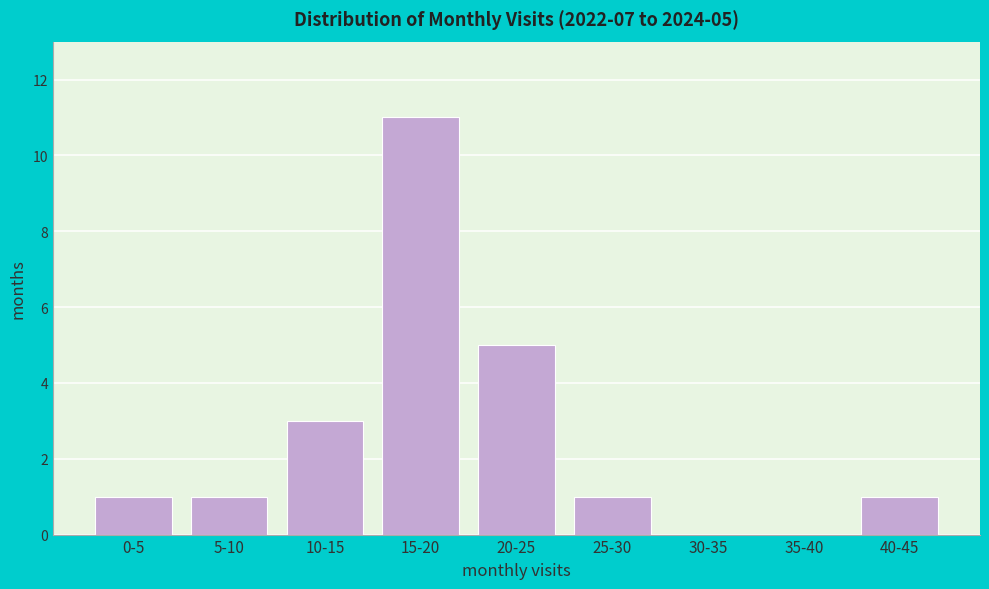

Reading left to right, extract all data points from this chart.

0-5=1	5-10=1	10-15=3	15-20=11	20-25=5	25-30=1	30-35=0	35-40=0	40-45=1